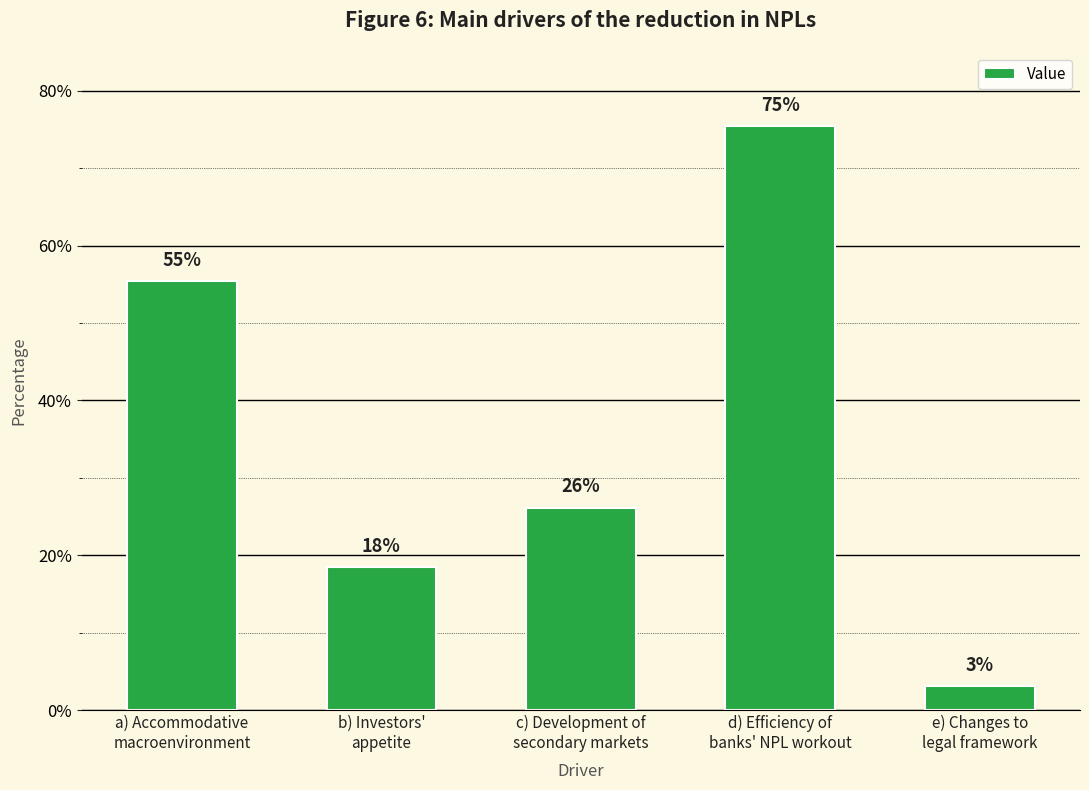

Rank the categories by value from highest to lowest.

d) Efficiency of
banks' NPL workout, a) Accommodative
macroenvironment, c) Development of
secondary markets, b) Investors'
appetite, e) Changes to
legal framework